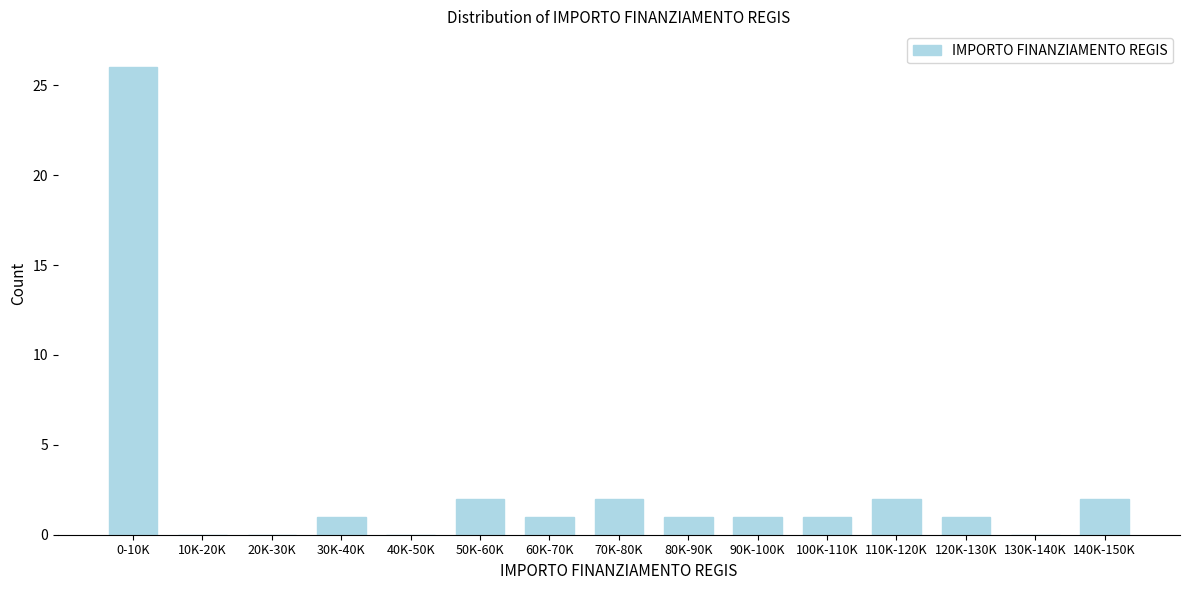

Reading left to right, what are all the values shown in this chart?

0-10K=26	10K-20K=0	20K-30K=0	30K-40K=1	40K-50K=0	50K-60K=2	60K-70K=1	70K-80K=2	80K-90K=1	90K-100K=1	100K-110K=1	110K-120K=2	120K-130K=1	130K-140K=0	140K-150K=2